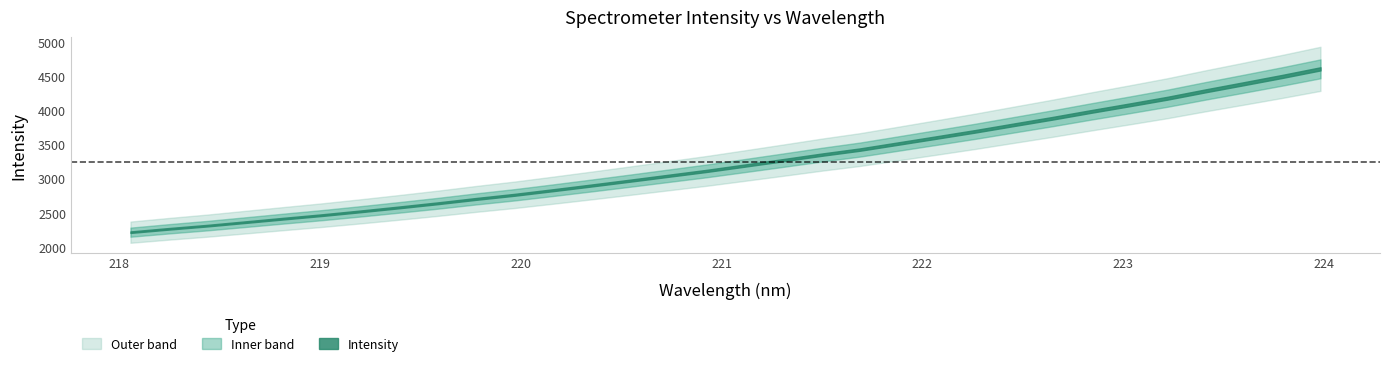

Reading right to left, list all the values displayed in this chart.

x: 224.0	223.8	223.6	223.4	223.2	223.0	222.8	222.6	222.5	222.3	222.1	221.9	221.7	221.5	221.3	221.1	220.9	220.7	220.5	220.4	220.2	220.0	219.8	219.6	219.4	219.2	219.0	218.8	218.6	218.4	218.3	218.1
y: 4604.6	4493.4	4387.4	4282.9	4174.3	4076.0	3979.9	3880.8	3786.6	3691.7	3602.0	3513.3	3424.8	3350.1	3269.8	3190.8	3112.7	3041.1	2969.4	2899.1	2830.4	2763.3	2703.3	2639.3	2579.6	2521.9	2466.5	2415.7	2363.8	2312.1	2265.9	2216.5